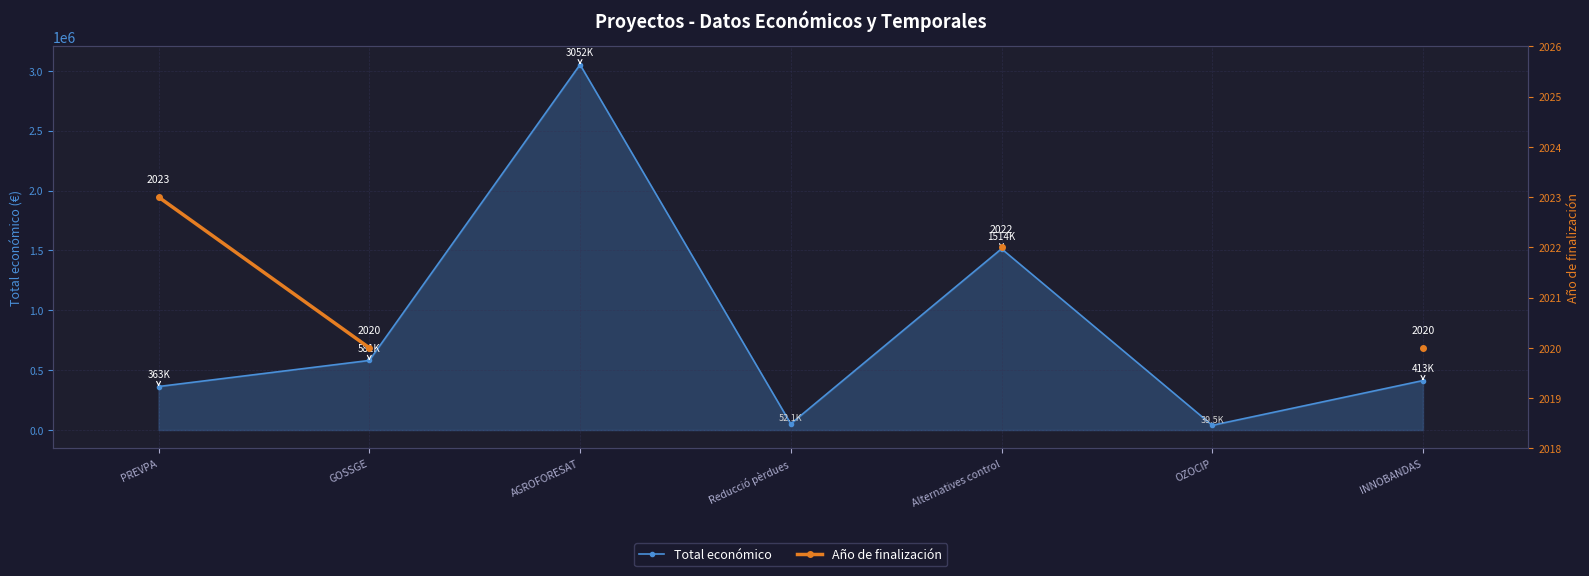

True or false: Año de finalización and Total económico intersect in this chart.

False